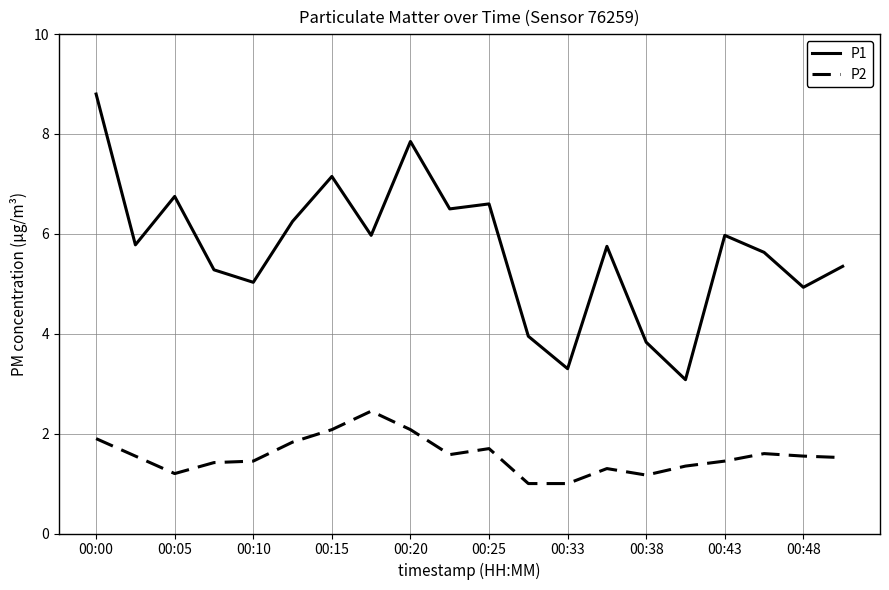

Which series has the largest range (max minus min)?

P1